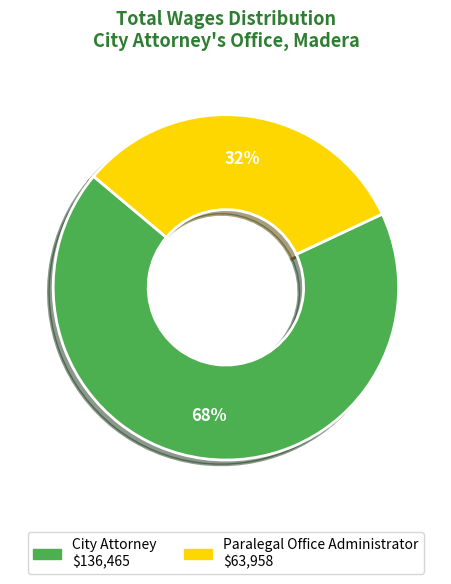

How many segments does this pie chart have?

2